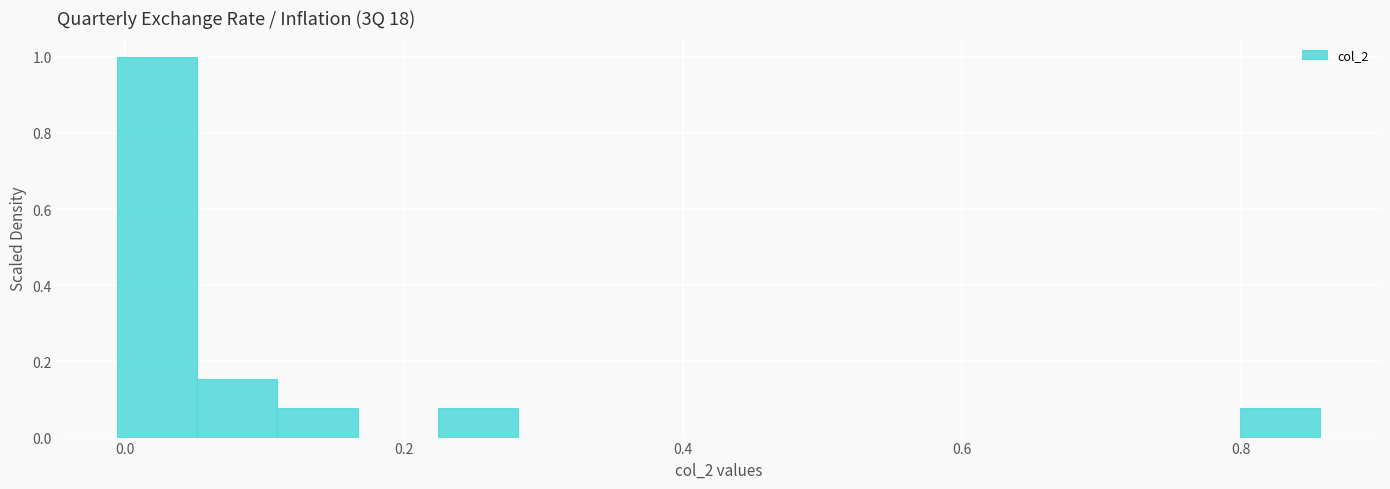

Around what value on the x-axis is the tallest bar? Give the approximate position of its centre, as read against the axis.

0.02